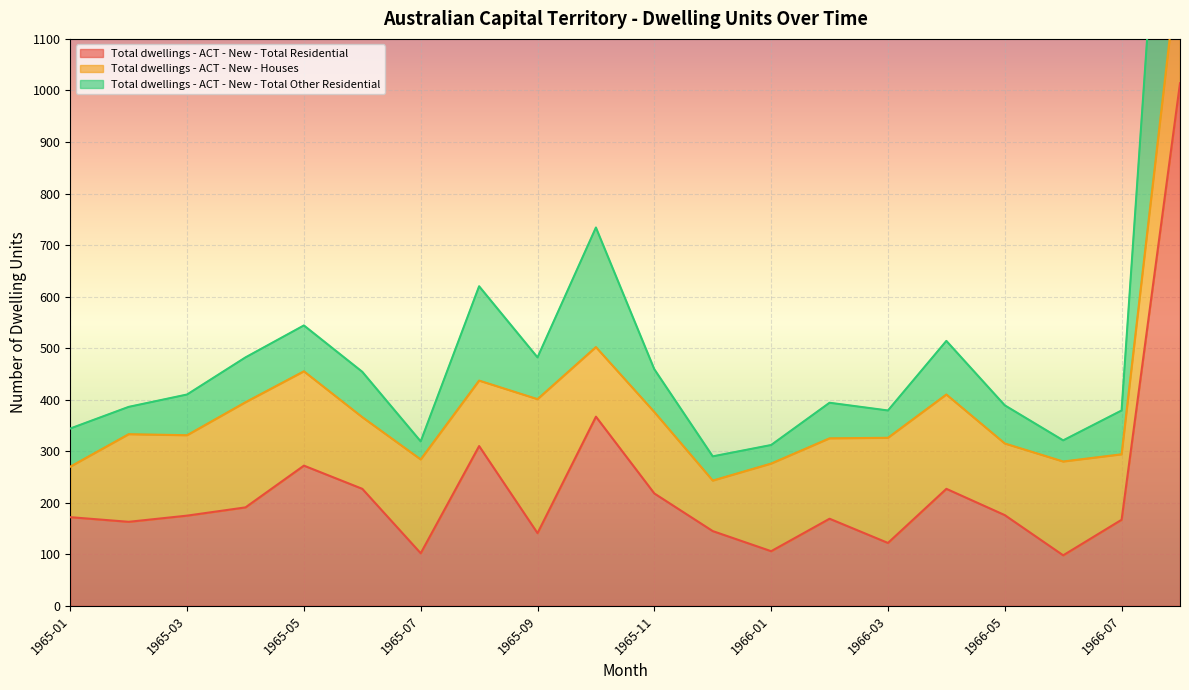

What is the label of the 13th point from the right?

1965-08